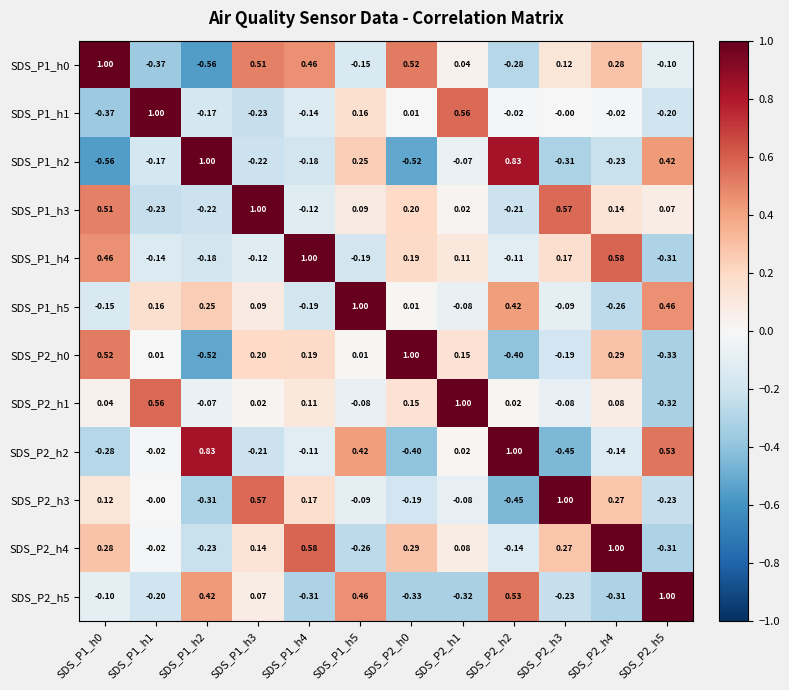

Which series has the largest total across all categories?

SDS_P1_h3